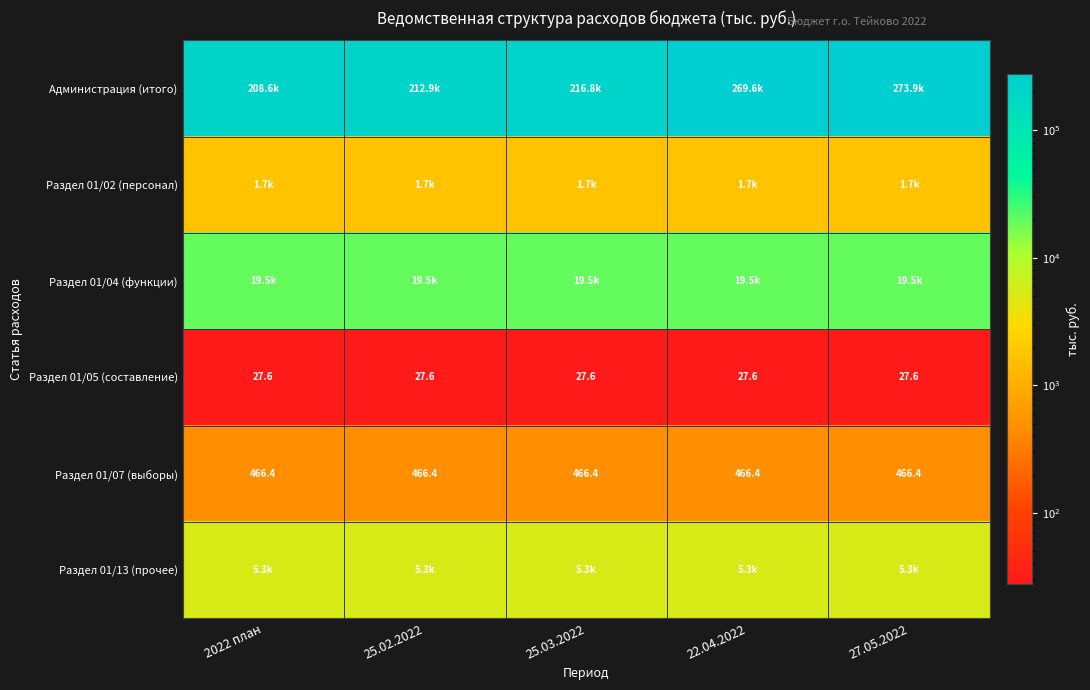

Is the value of Раздел 01/05 (составление) at 2022 план greater than the value of Раздел 01/07 (выборы) at 25.02.2022?

No